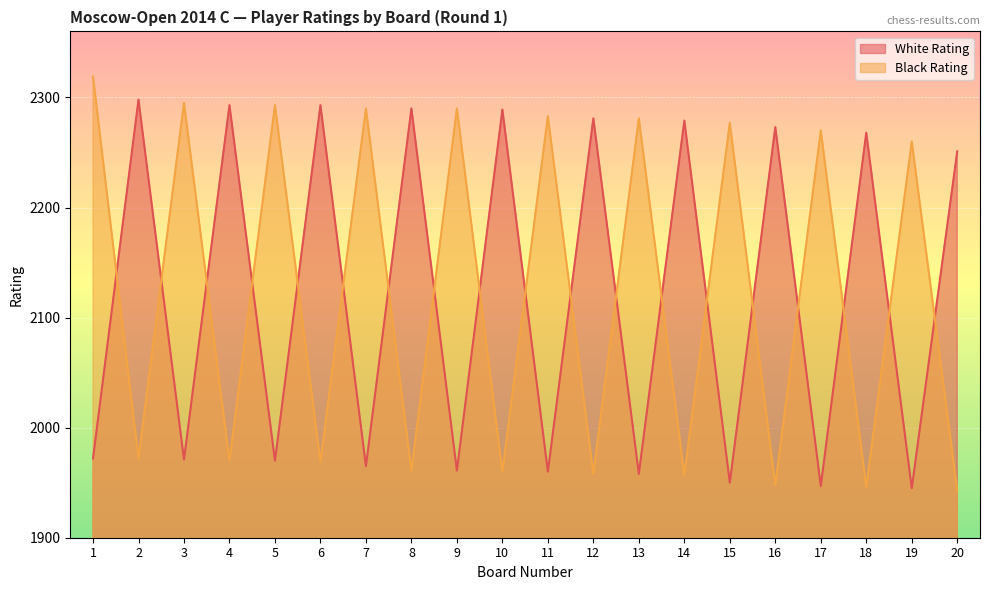

At which category does the chart reach its peak across all series?

1